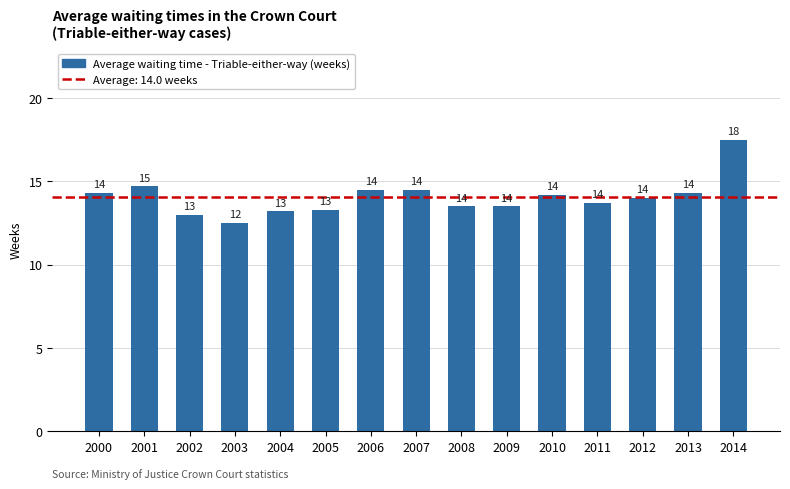

Read the value at 2009.

13.5